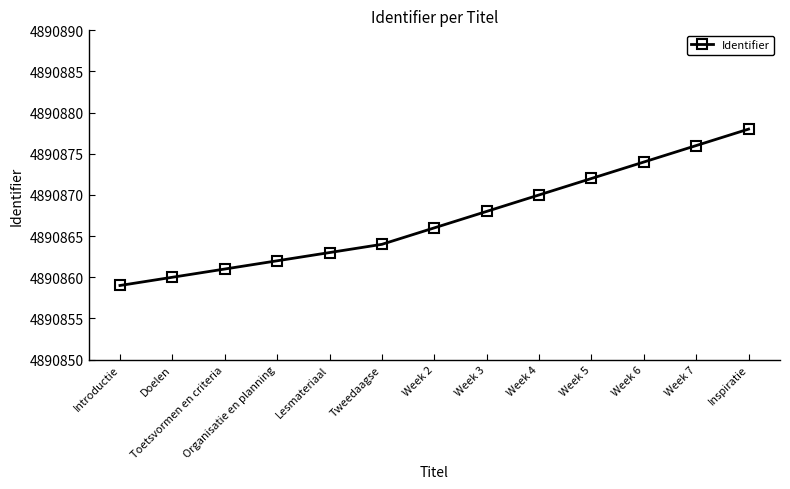

List the labels in order of value, smallest first.

Introductie, Doelen, Toetsvormen en criteria, Organisatie en planning, Lesmateriaal, Tweedaagse, Week 2, Week 3, Week 4, Week 5, Week 6, Week 7, Inspiratie